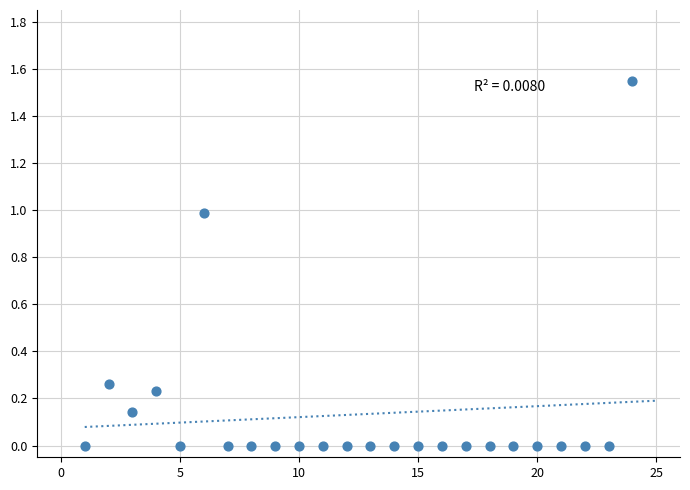

What is the range of X values (max minus min)?

23.0